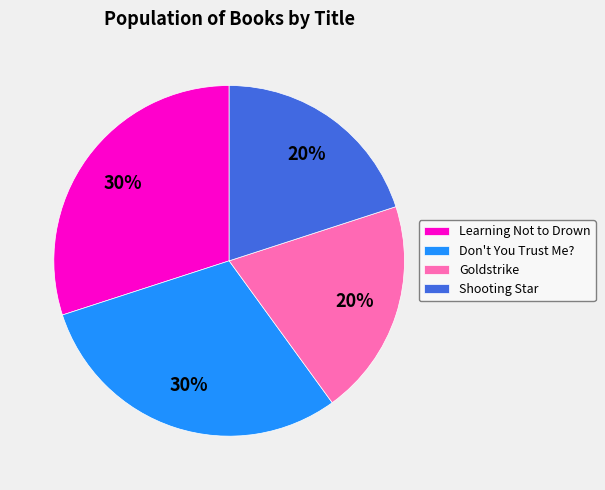

What is the ratio of the value at Goldstrike to the value at Learning Not to Drown?

0.7